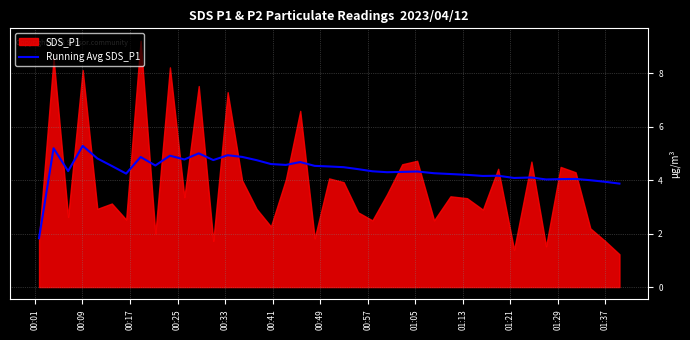

Count the number of categories in the chart.

40